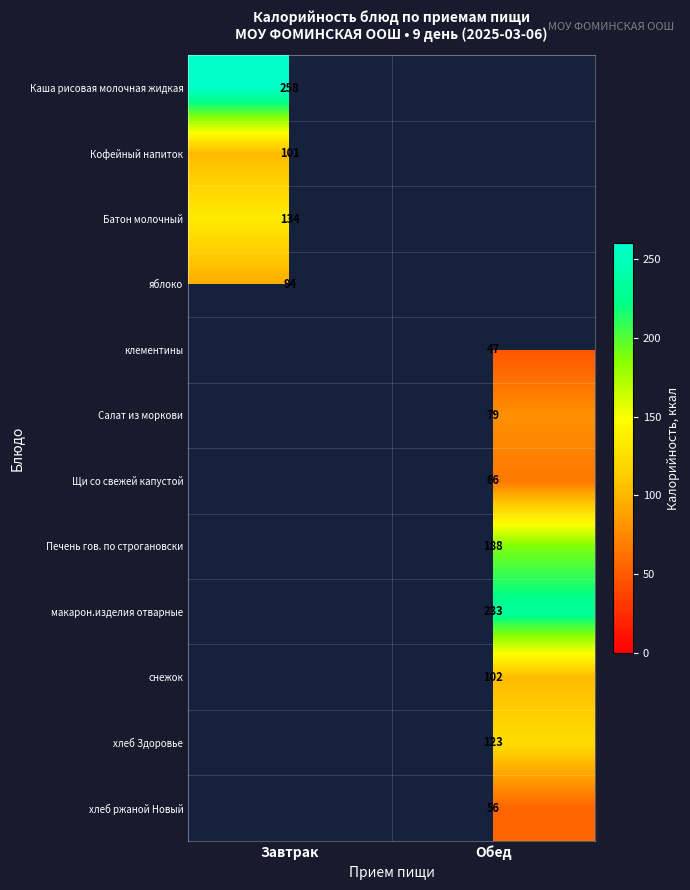

The клементины series shows 83 at Обед. True or false?

False